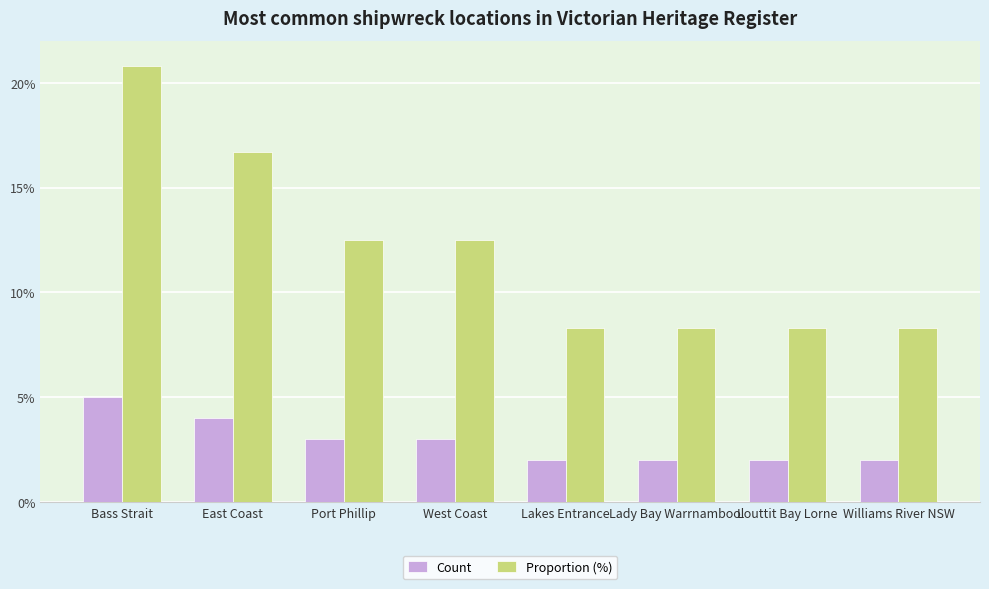

Is it true that Count equals 2.9 at Louttit Bay Lorne?

False